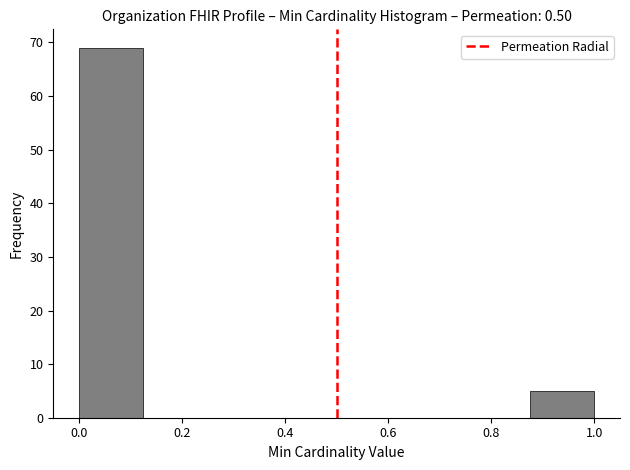

Reading left to right, transcribe this chart: for each bar, give the range it covers on the x-axis and its height. Neither the bar edges nor the heights are printed on the chart, so give them approximately, as read against the axes.

0.000 to 0.125: 69
0.125 to 0.250: 0
0.250 to 0.375: 0
0.375 to 0.500: 0
0.500 to 0.625: 0
0.625 to 0.750: 0
0.750 to 0.875: 0
0.875 to 1.000: 5